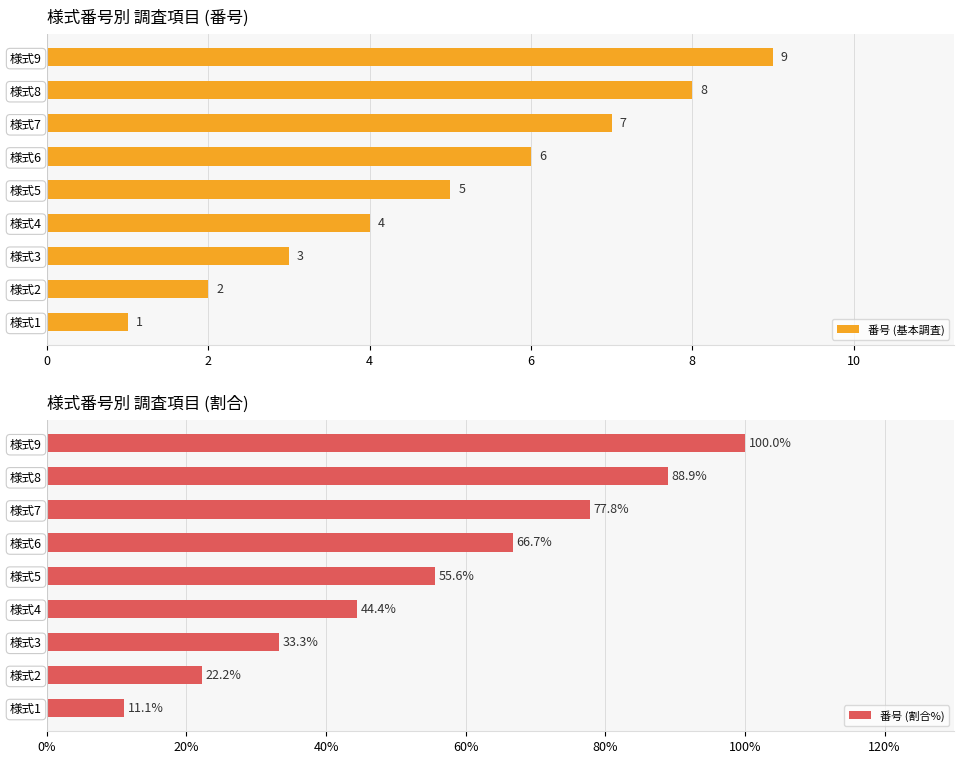

Reading left to right, what are all the values shown in this chart?

番号 (基本調査): 1.0	2.0	3.0	4.0	5.0	6.0	7.0	8.0	9.0
番号 (割合%): 11.1	22.2	33.3	44.4	55.6	66.7	77.8	88.9	100.0